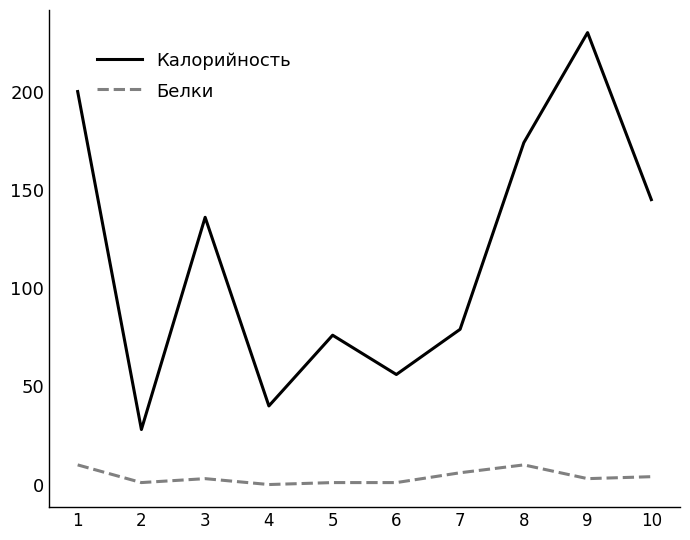

Which series changed the most between 4 and 5?

Калорийность